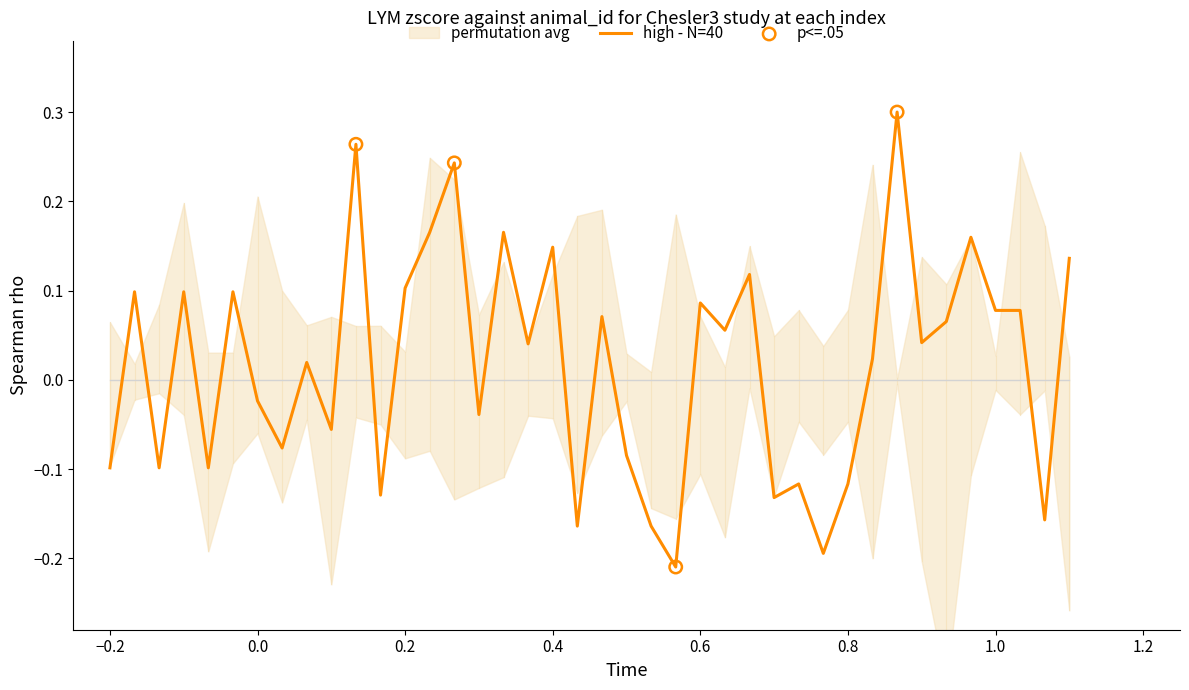

The value of high - N=40 at 0.4 is 0.3. True or false?

False